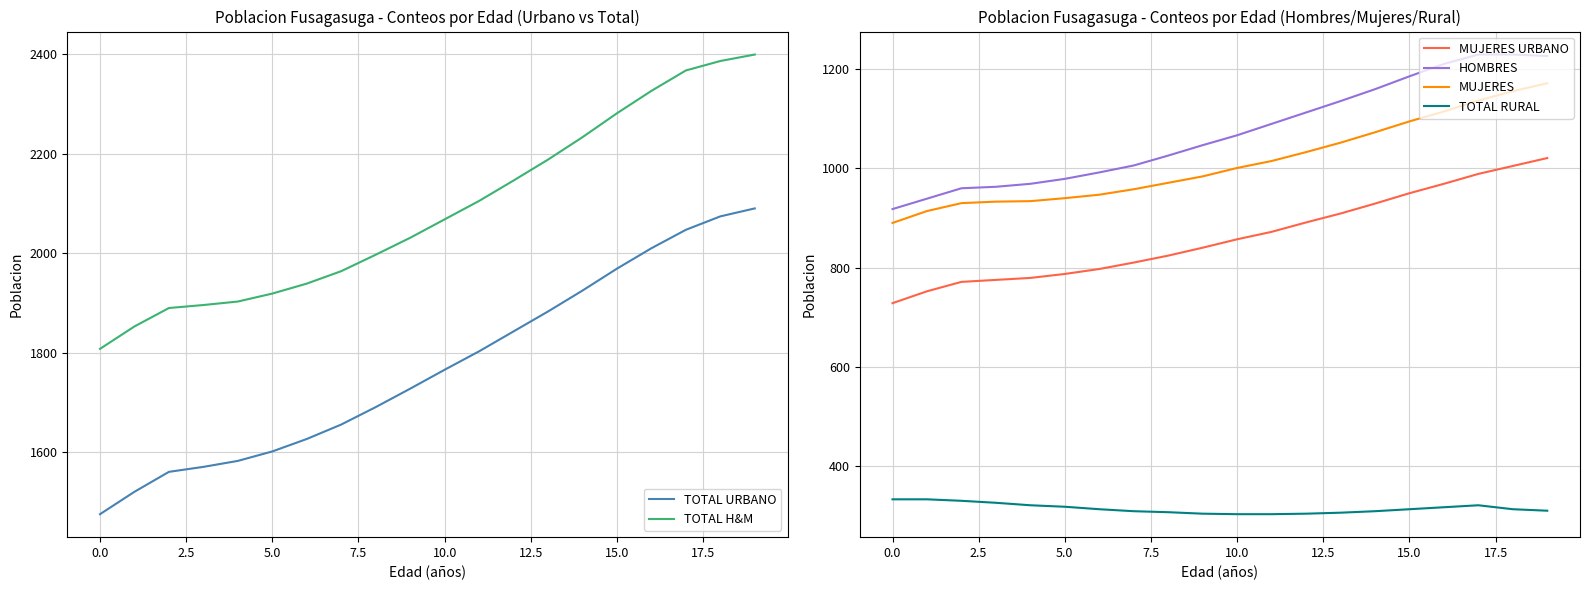

What is the smallest value displayed?

302